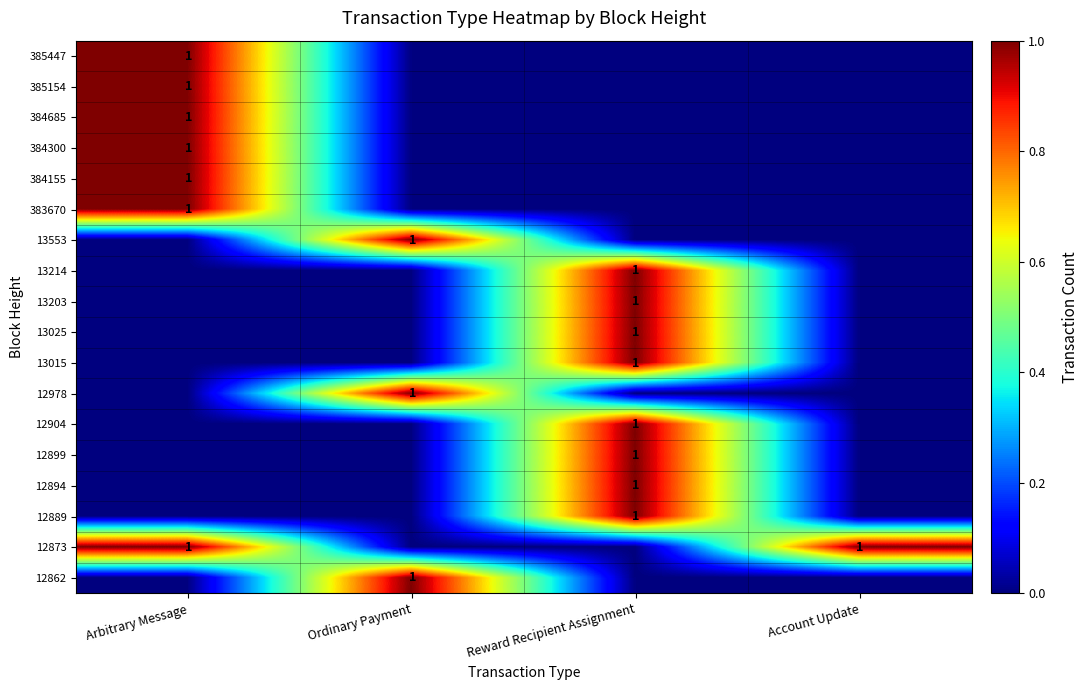

Is it true that 385154 equals 1 at Arbitrary Message?

True